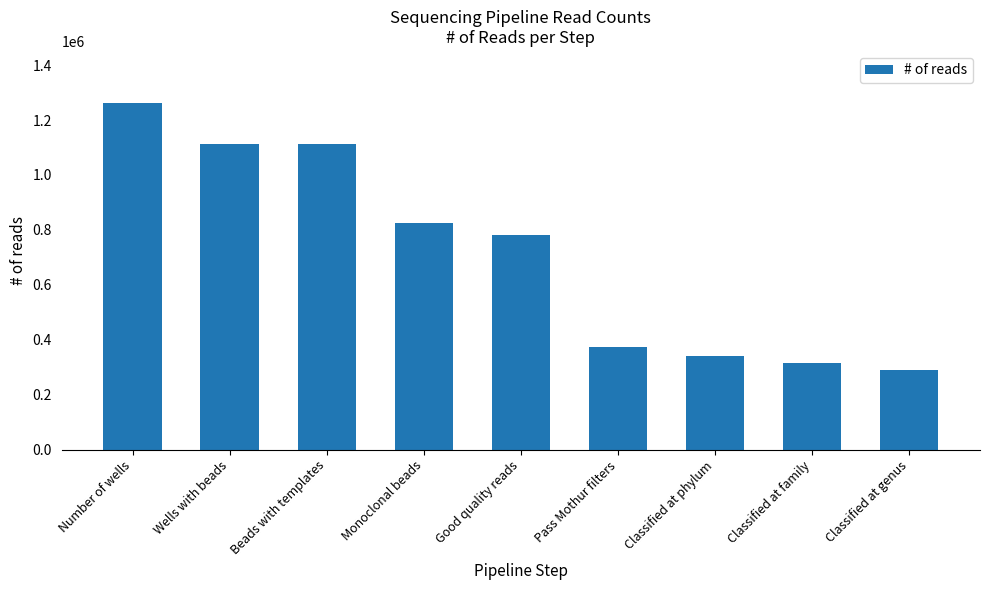

Approximately how many times larger is the value at Number of wells compared to Pass Mothur filters?

3.4